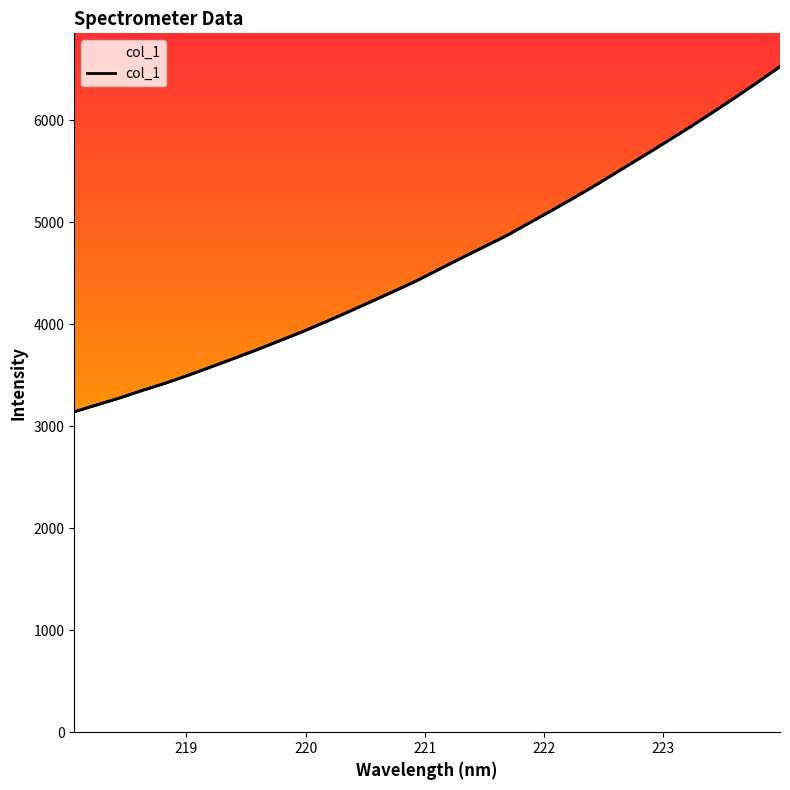

What is the label of the 28th point from the right?

222